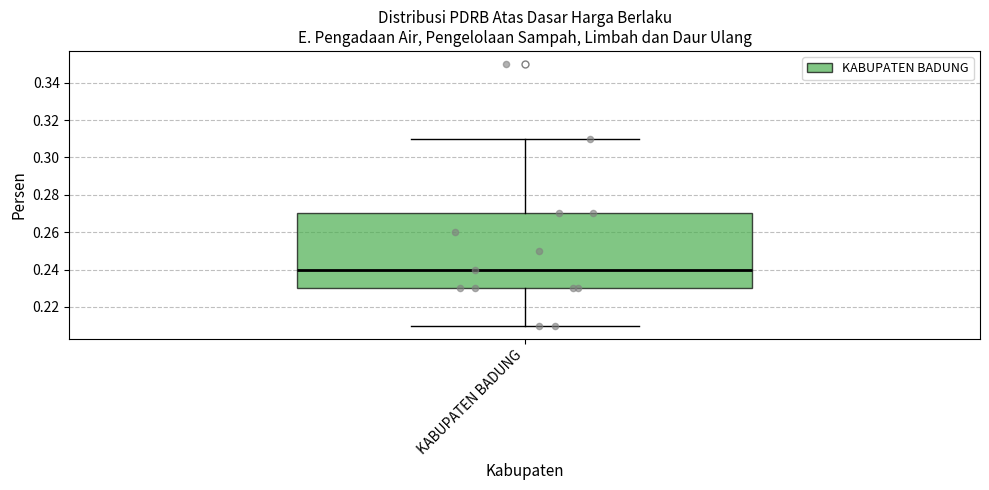

Where is the lower edge of the box for KABUPATEN BADUNG on the y-axis? The values are not printed on the chart, so give them approximately, as read against the axis.

0.23